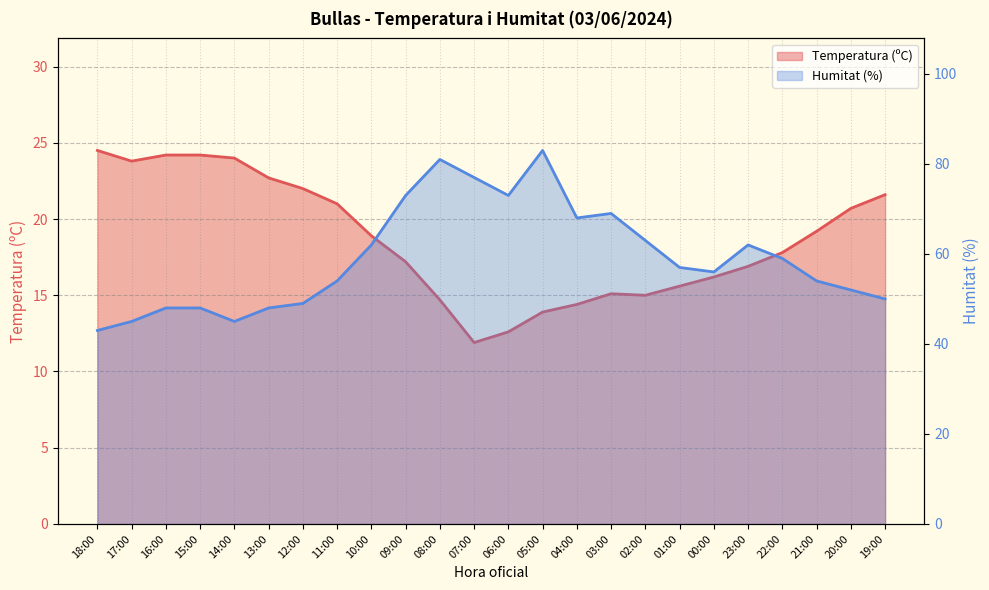

Which has a higher value, 22:00 or 05:00?

22:00